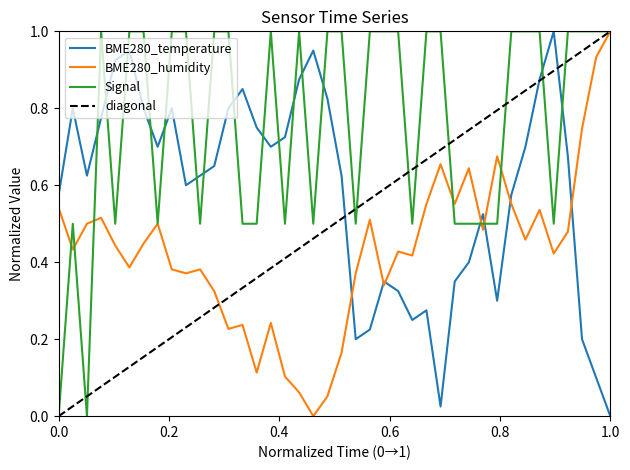

Which series ends up on top after the final intersection of Signal and BME280_temperature?

Signal